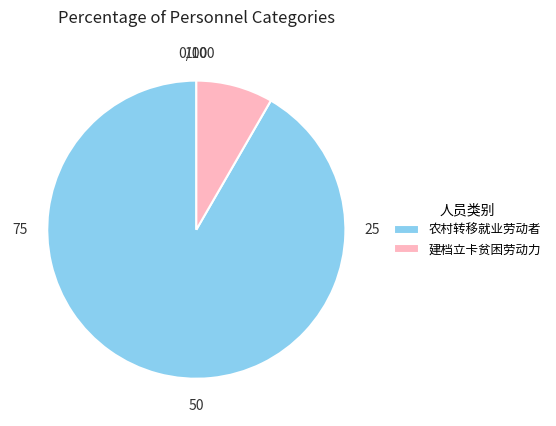

Which category has the biggest portion of the pie?

农村转移就业劳动者